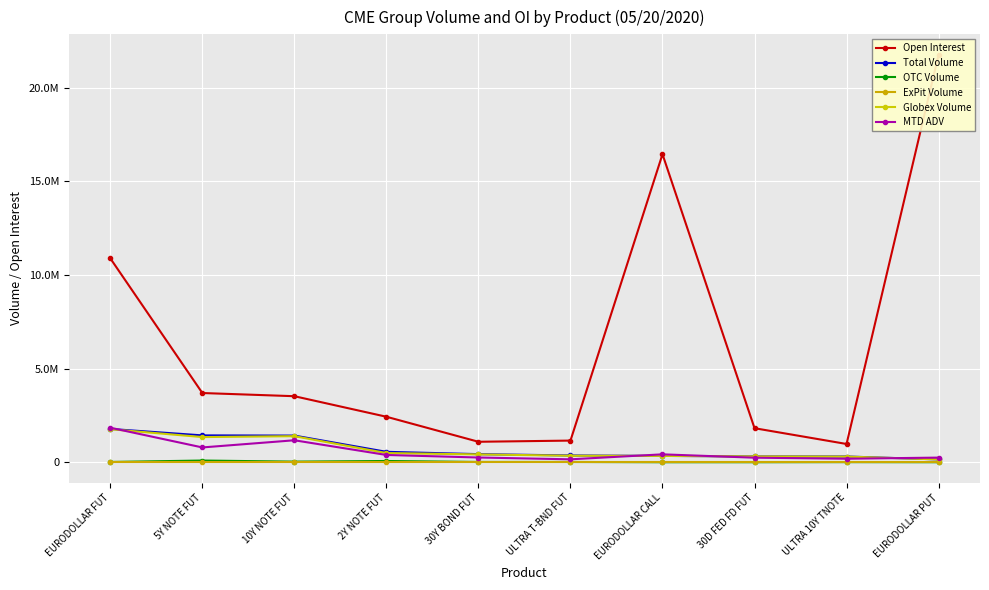

At how many categories does at least one series exceed 10679658?

3